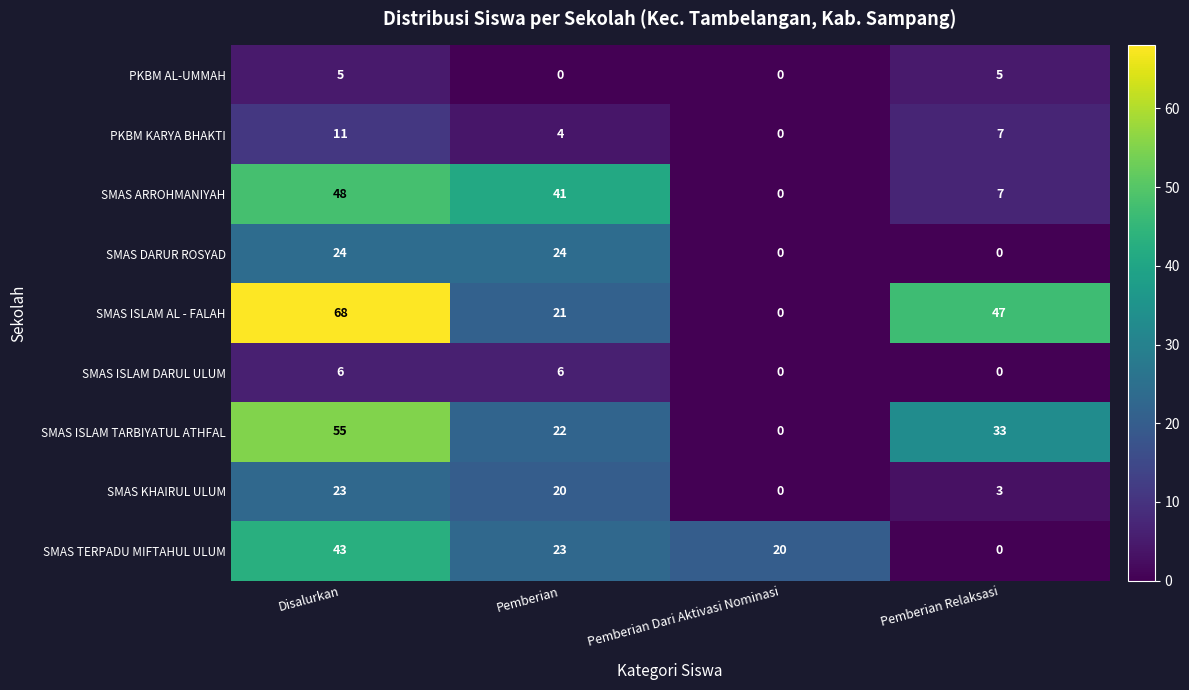

How many data points does each series have?

4